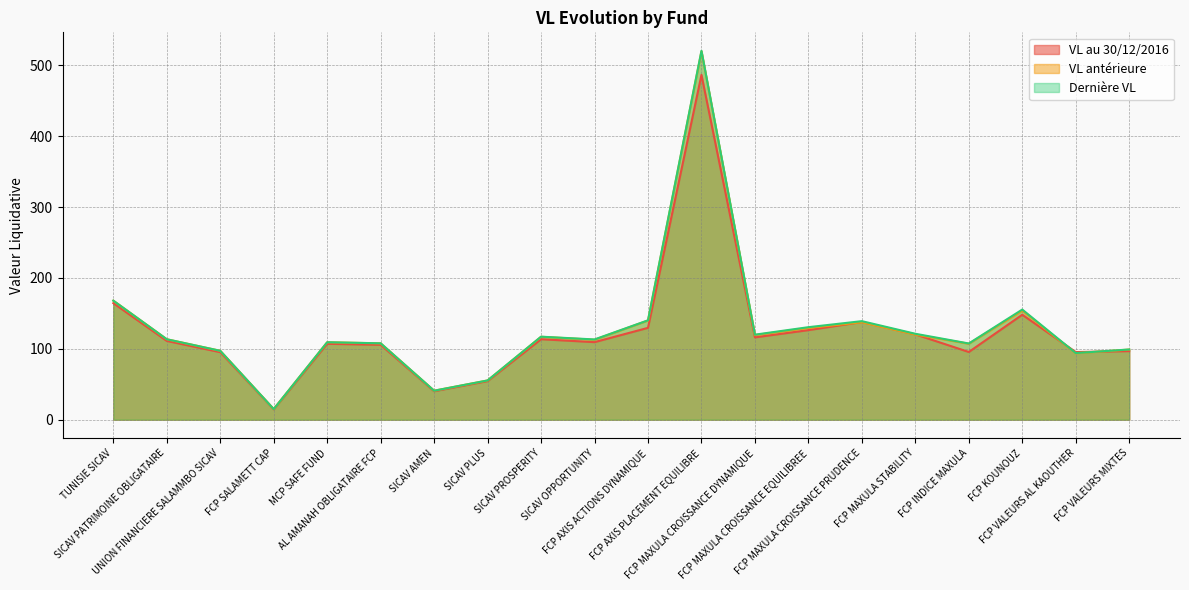

How many data points does each series have?

20